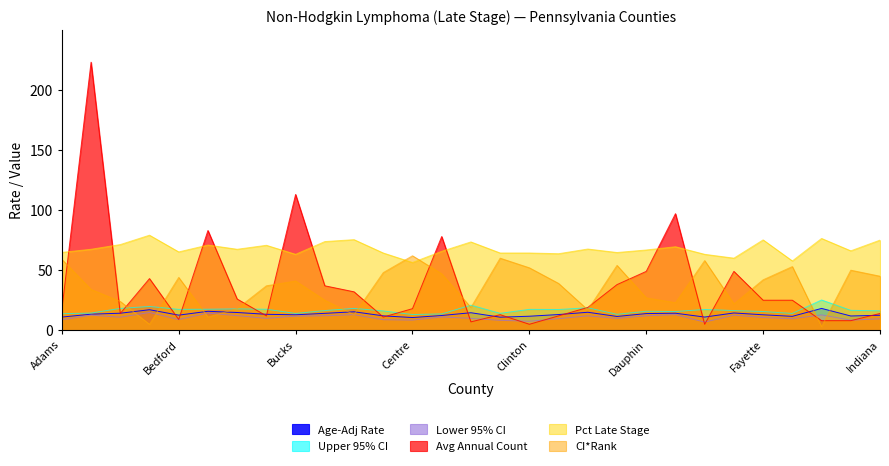

How many interior local peaks does the Avg Annual Count series have?

8